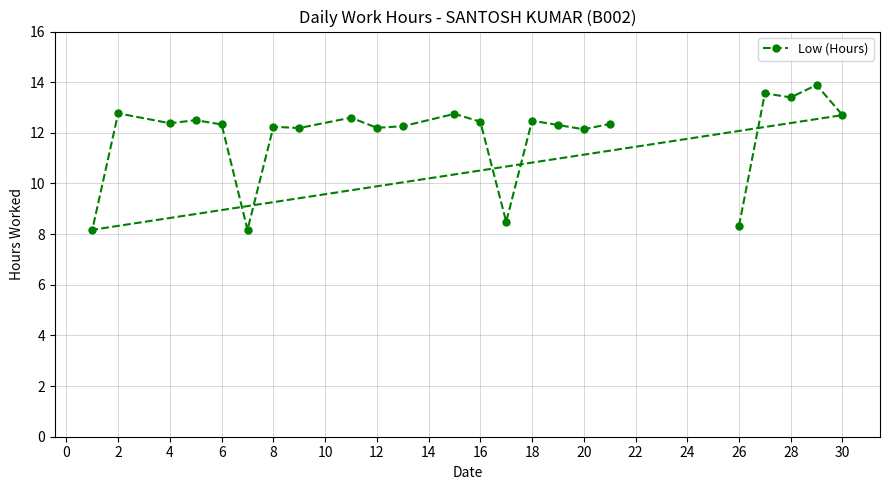

What is the ratio of the value at 2 to the value at 18?

1.0